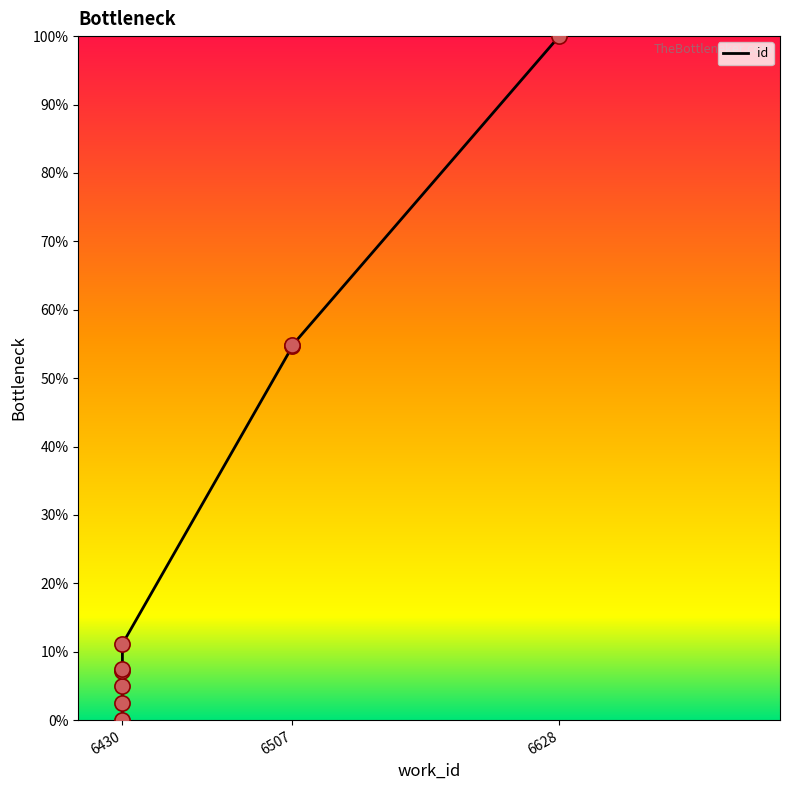

Approximately how many times larger is the value at 6430 compared to 6430?

0.4